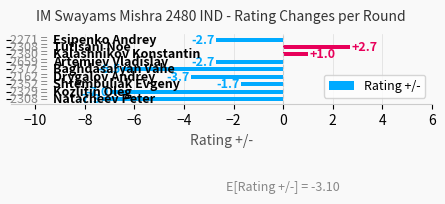

What is the smallest value displayed?

-7.3